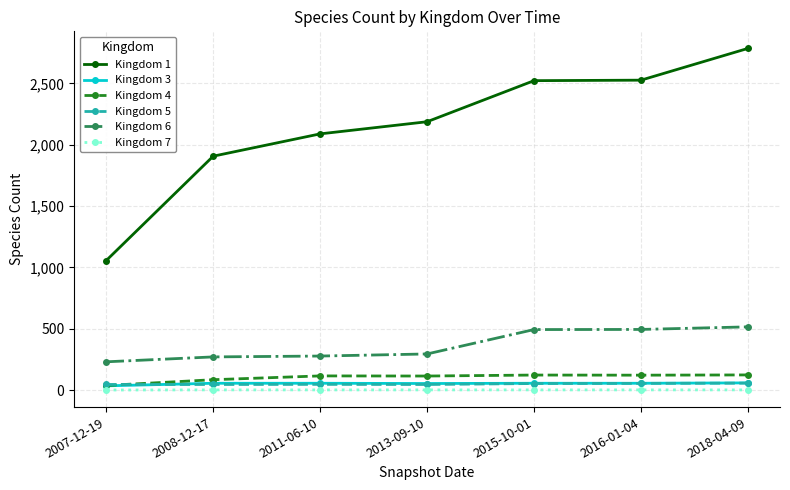

At which category does the chart reach its peak across all series?

2018-04-09